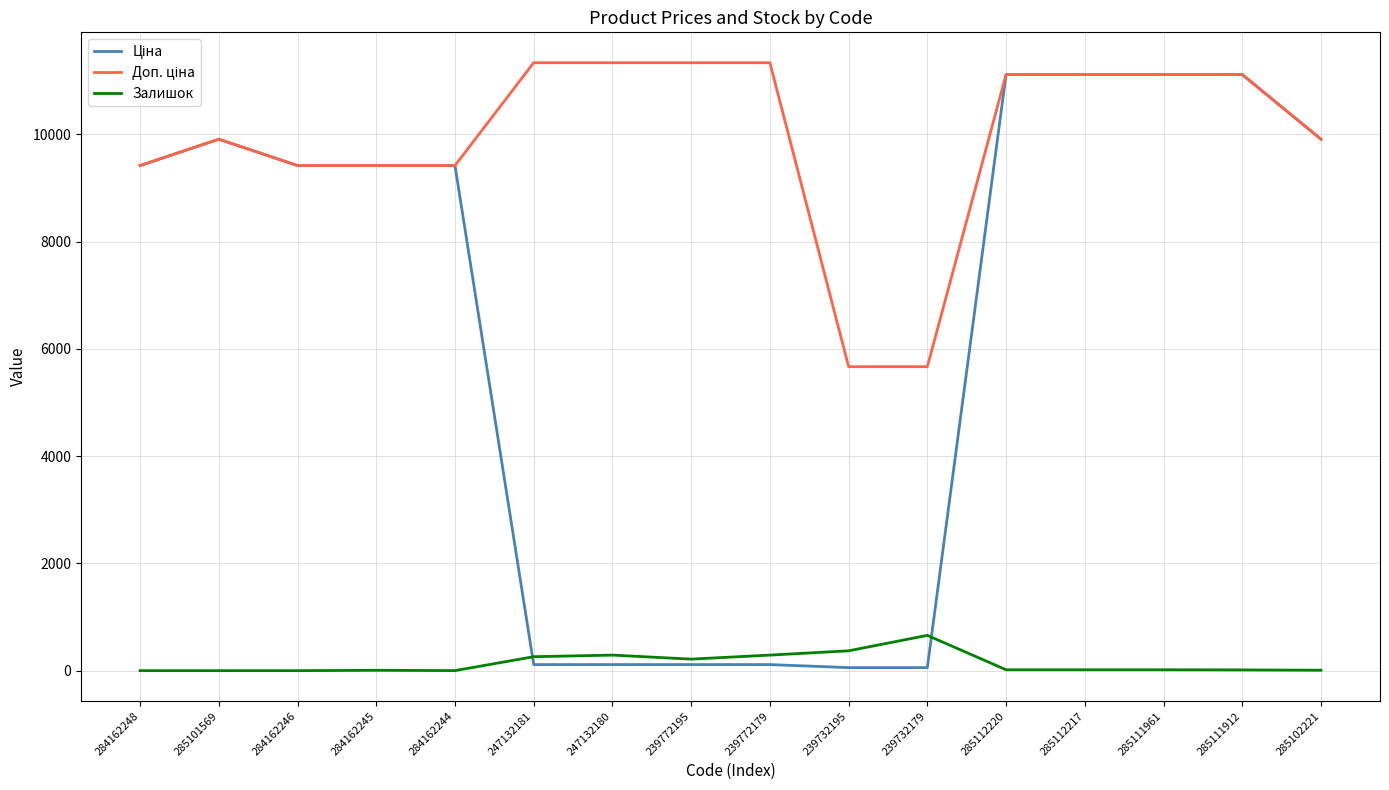

What position from the right is 285112220?

5